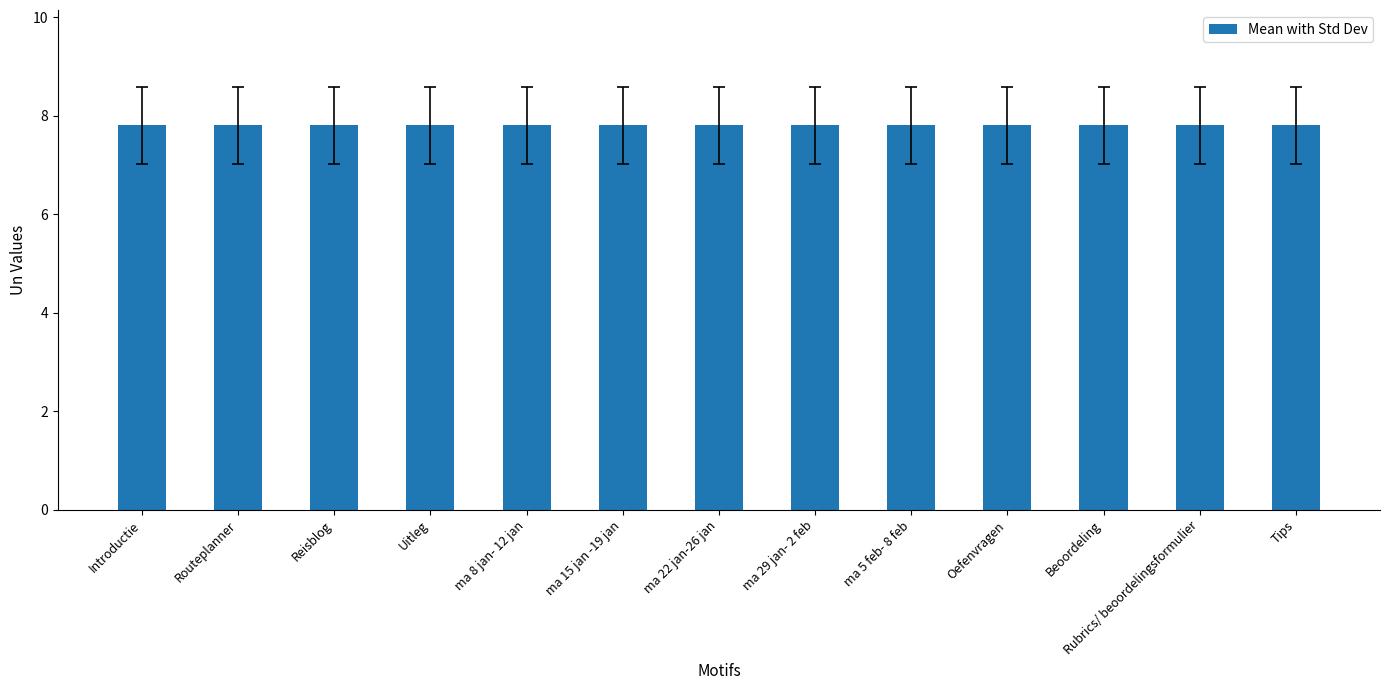

The chart shows a value of 11.8 at Uitleg. True or false?

False